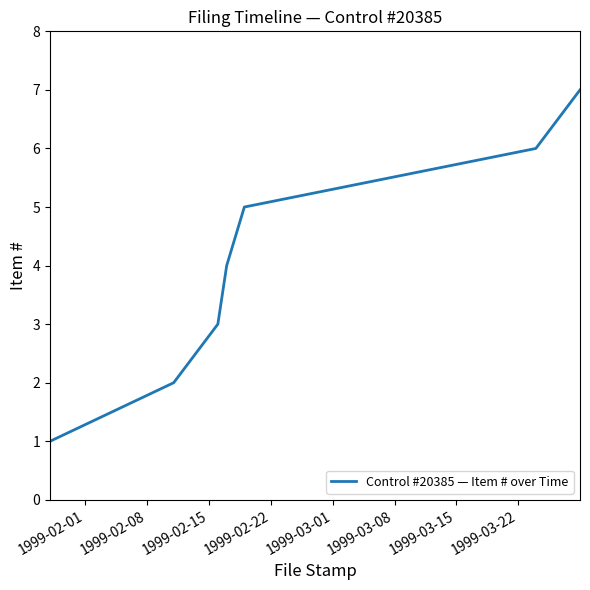

What is the difference between the maximum and second lowest values?

5